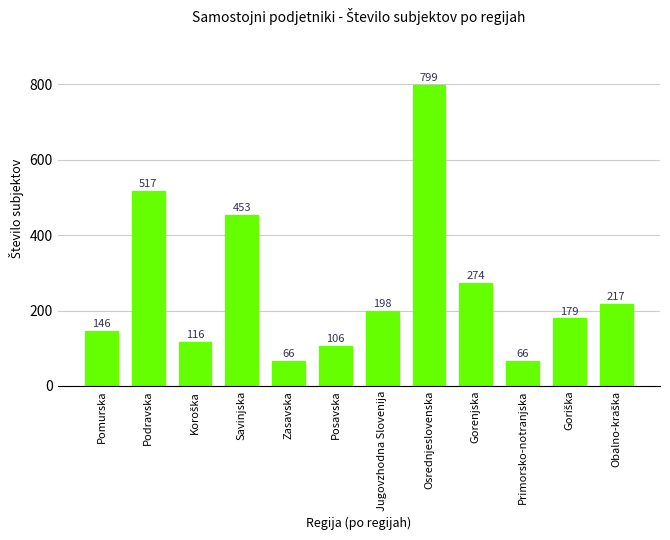

Are the bars horizontal?

No